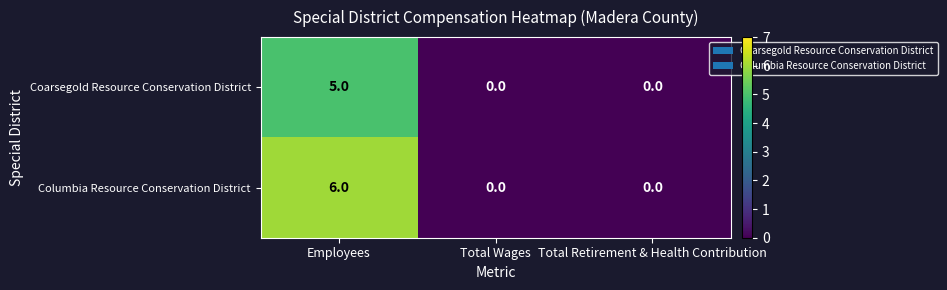

The Coarsegold Resource Conservation District series shows 5 at Employees. True or false?

True